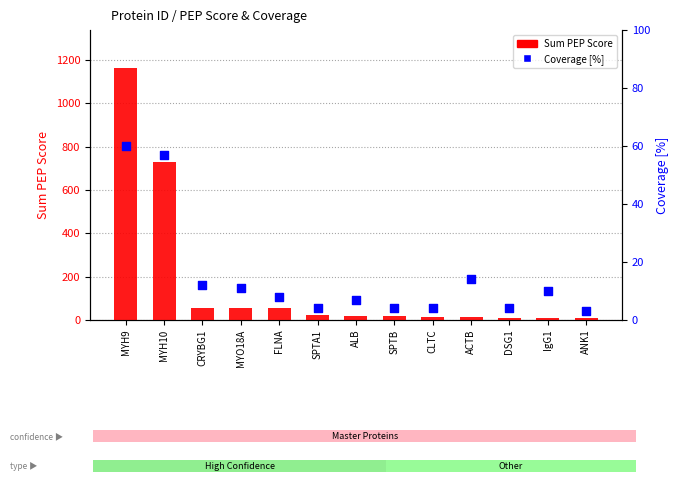

At which category is the sum across all series the highest?

MYH9